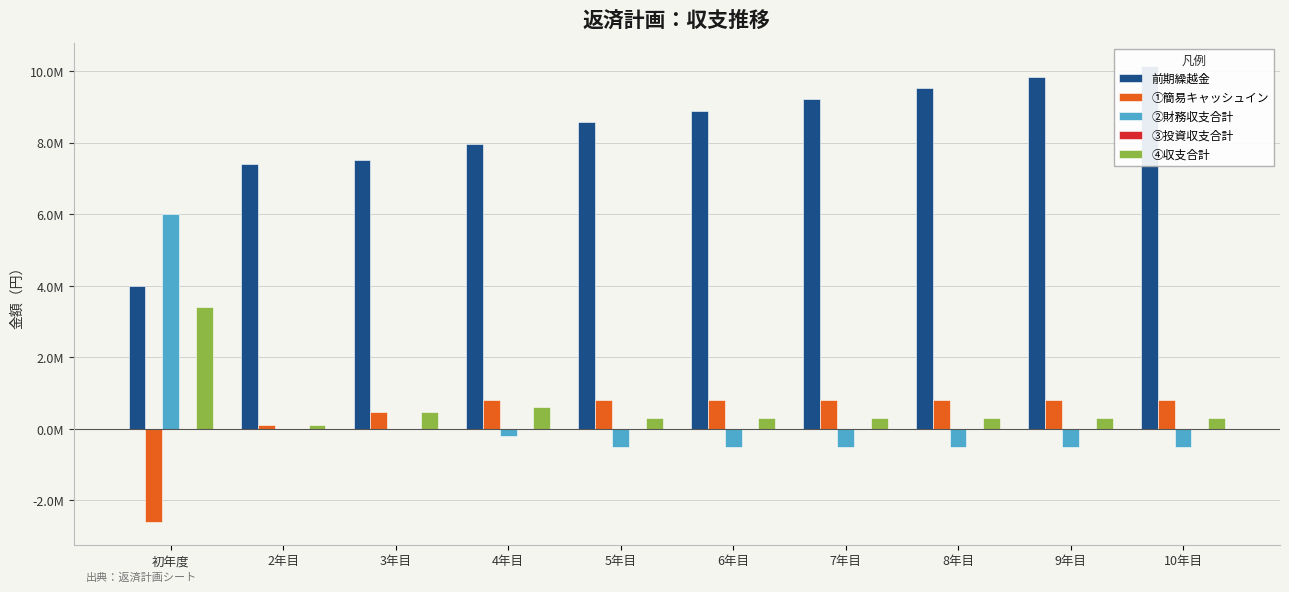

How many values in the ④収支合計 series are below 314286?

1